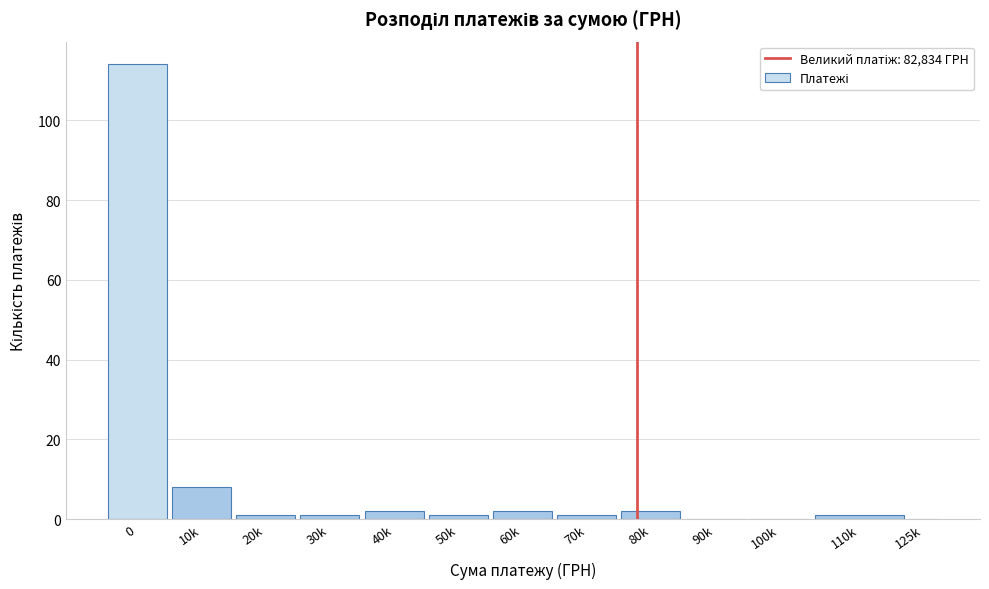

Reading left to right, list all the values displayed in this chart.

0=114	10k=8	20k=1	30k=1	40k=2	50k=1	60k=2	70k=1	80k=2	90k=0	100k=0	110k=1	125k=0